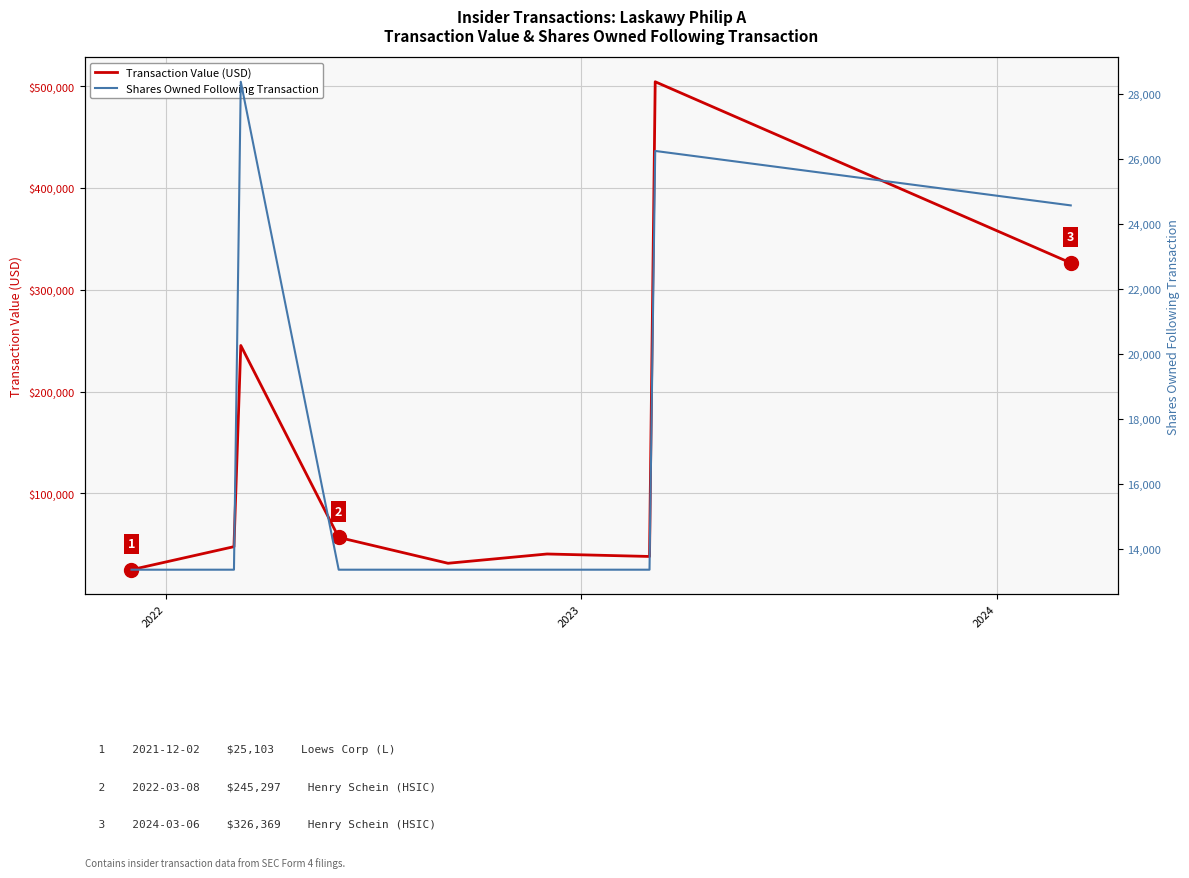

Which series has the widest spread of values?

Transaction Value (USD)